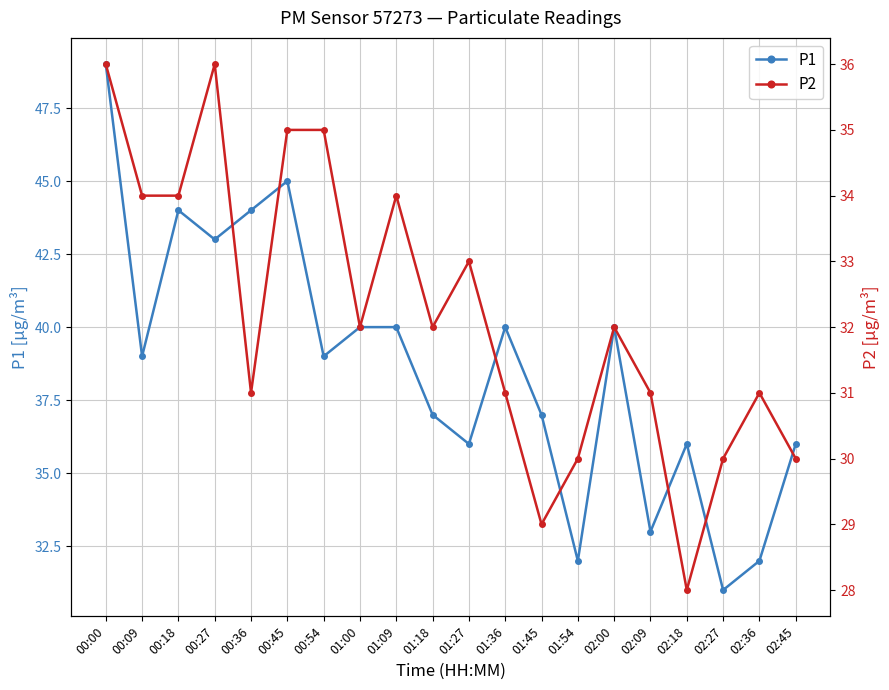

Is the value of P2 at 01:54 greater than the value of P1 at 00:18?

No